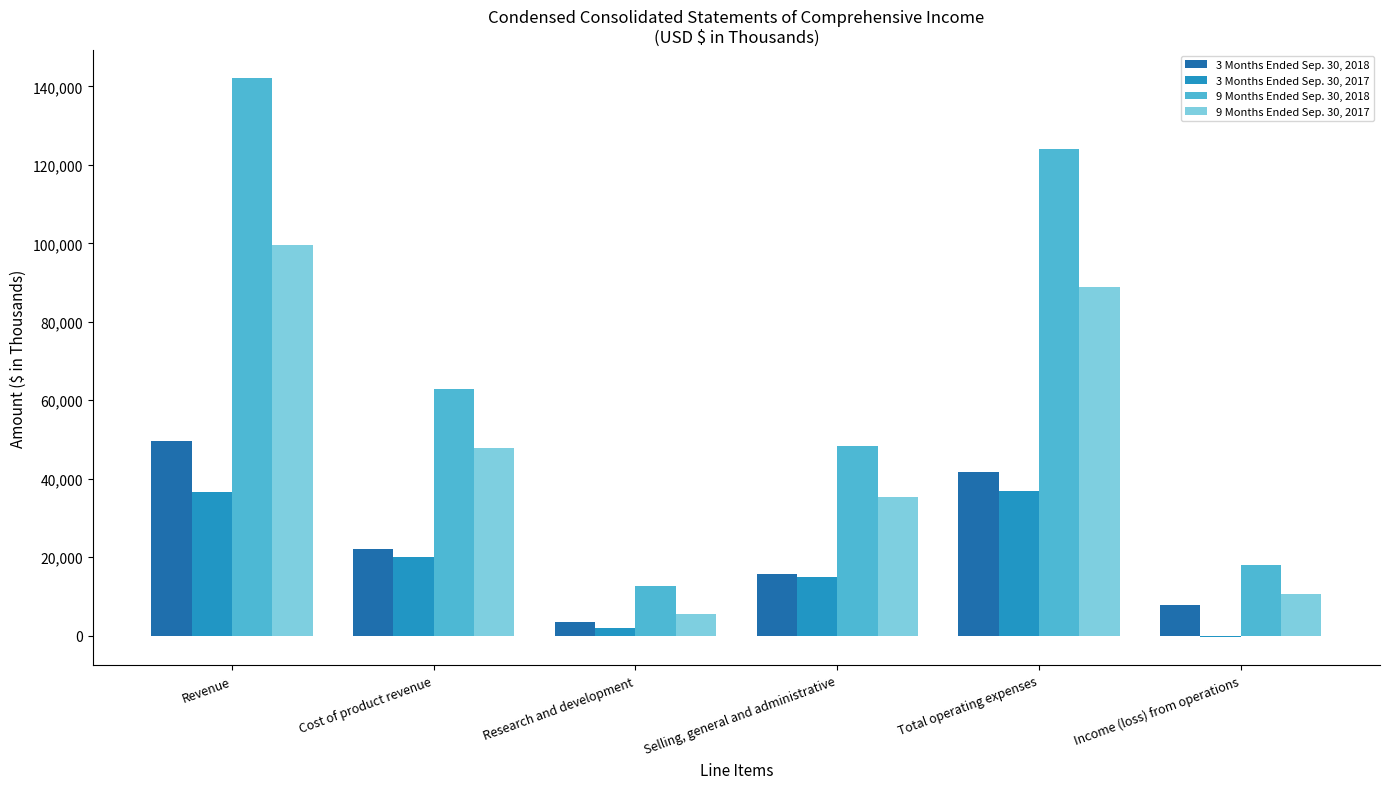

True or false: 9 Months Ended Sep. 30, 2017 has a value of 5603 at Research and development.

True